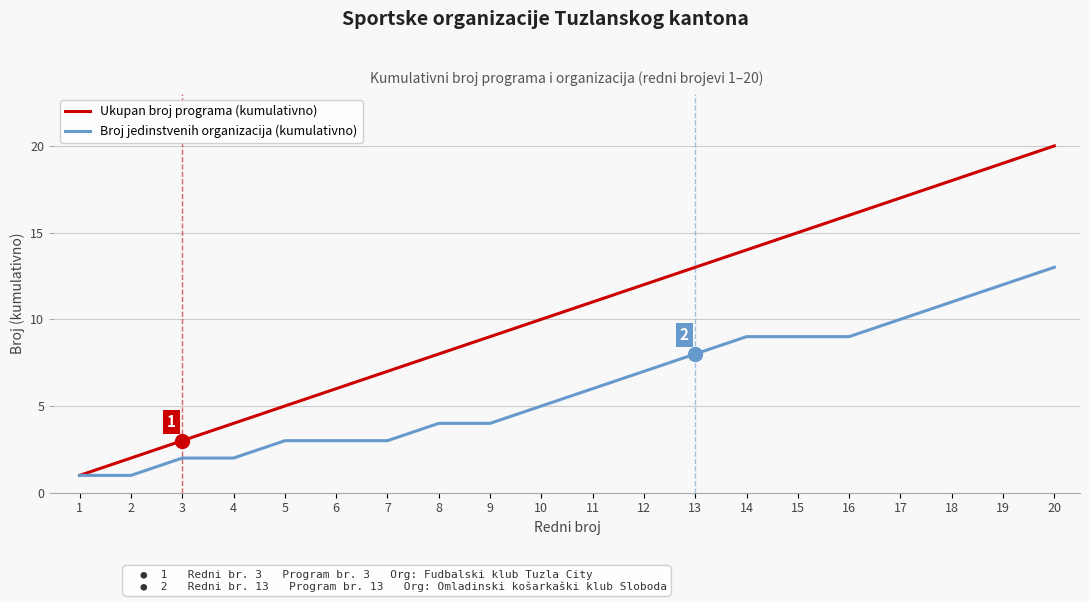

List the series in order of their peak value, highest first.

Ukupan broj programa (kumulativno), Broj jedinstvenih organizacija (kumulativno)